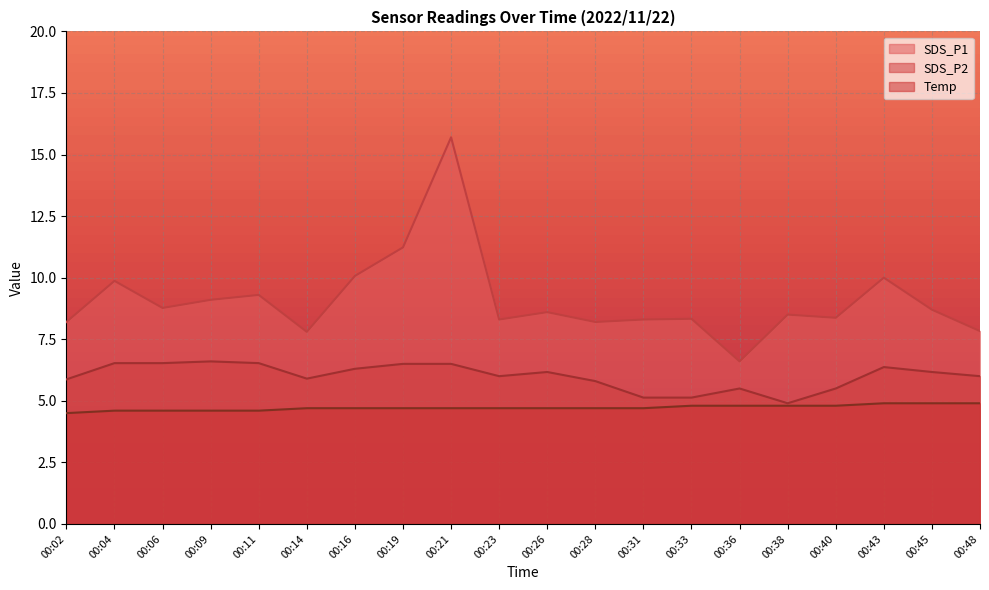

True or false: SDS_P1 and SDS_P2 cross at least once.

False